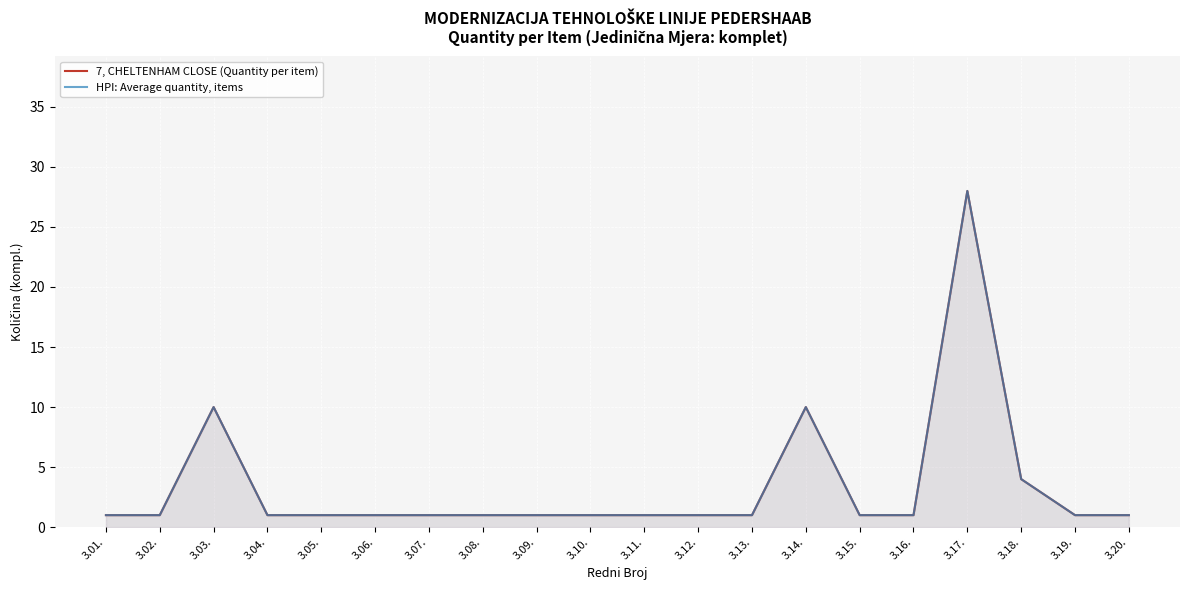

At which category is the sum across all series the highest?

3.17.